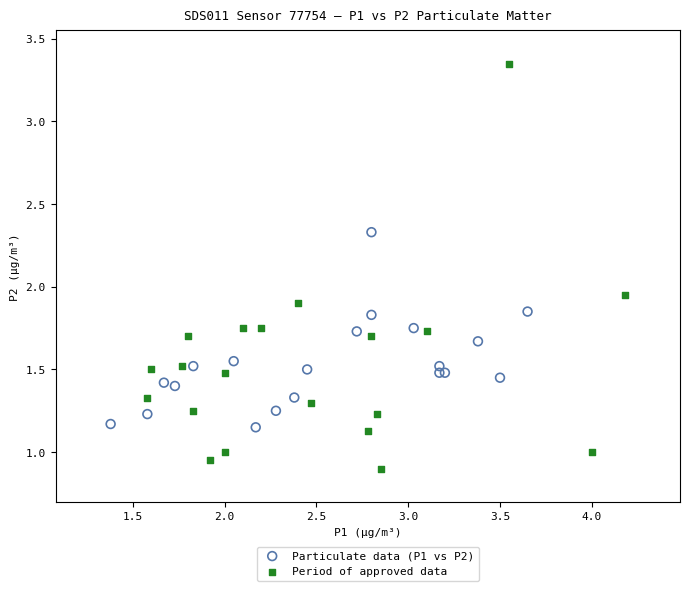

Which series reaches the minimum Y coordinate?

Period of approved data